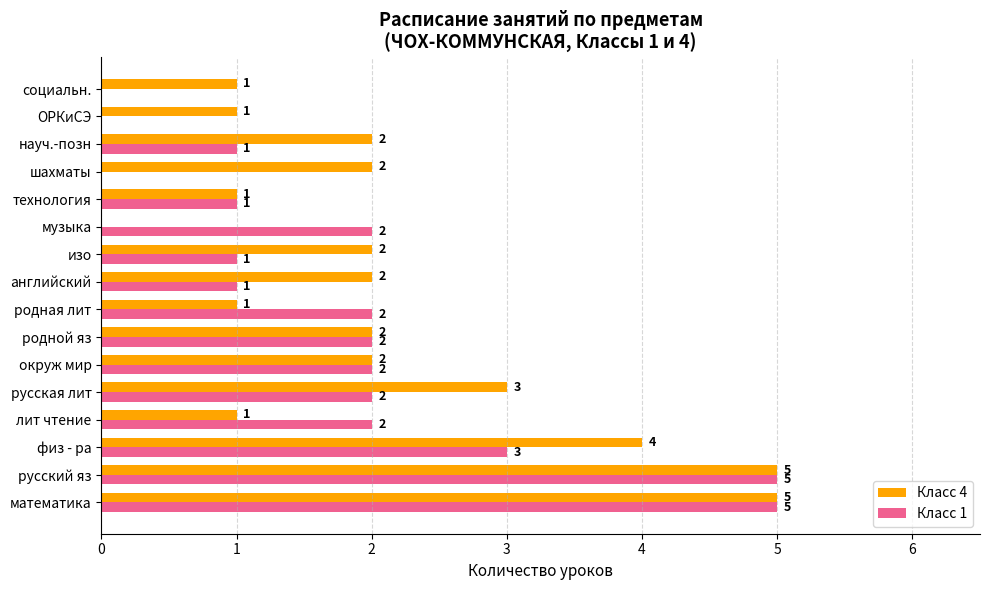

How many positive values does the Класс 4 series have?

15